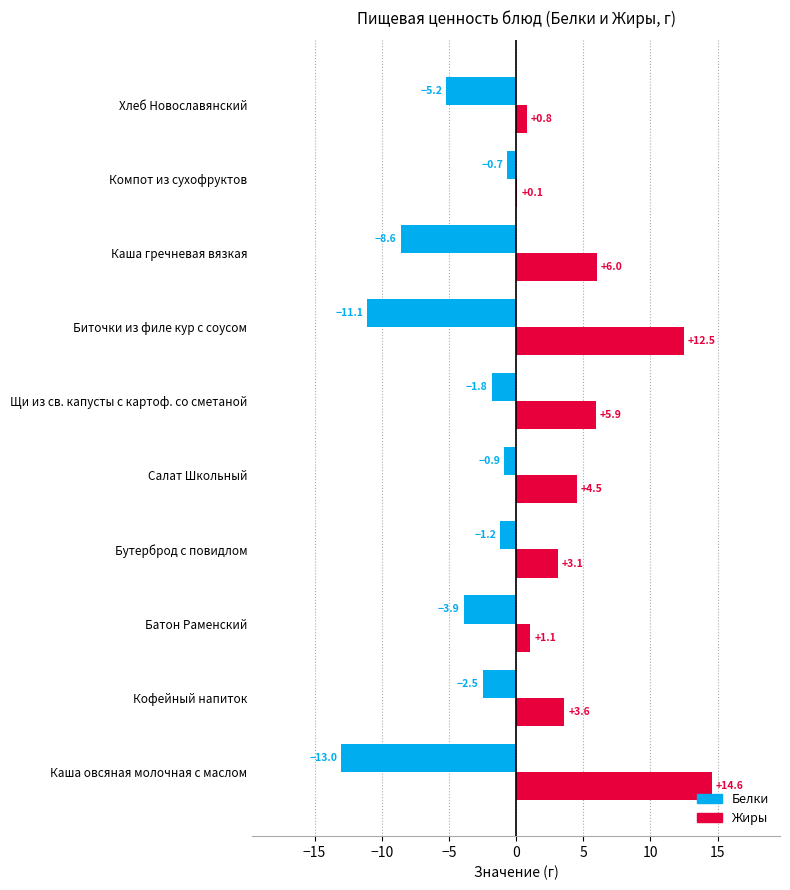

Which series changed the most between Каша овсяная молочная с маслом and Компот из сухофруктов?

Жиры